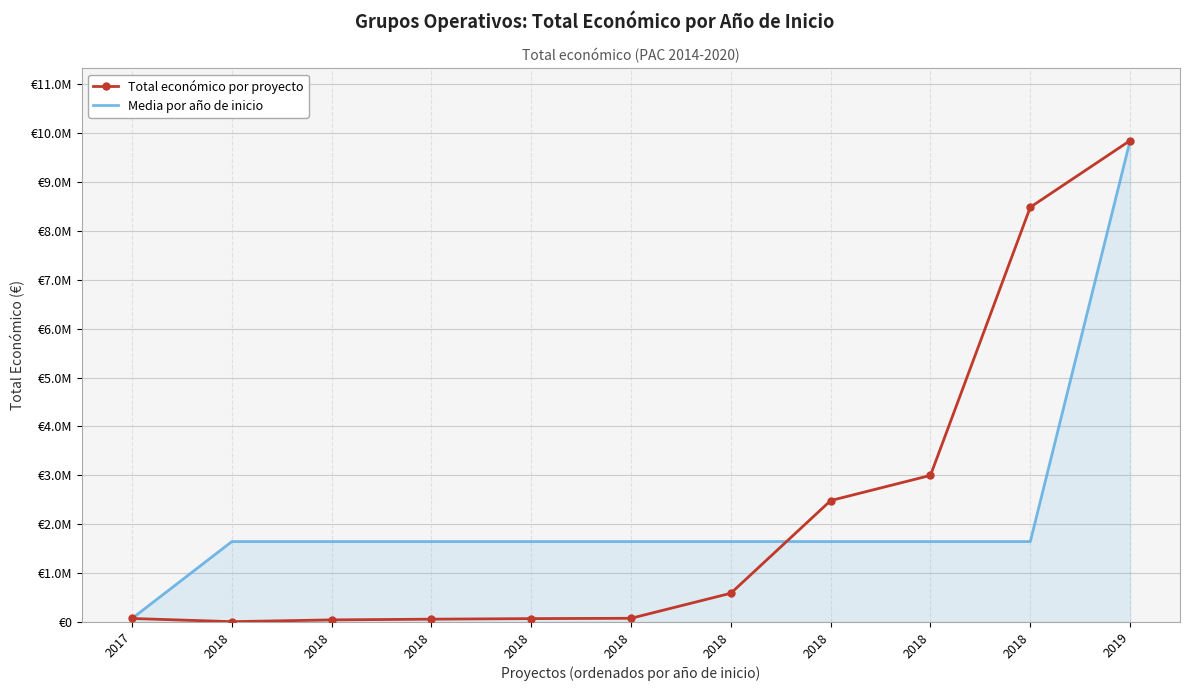

What are all the series names shown in the legend?

Total económico por proyecto, Media por año de inicio